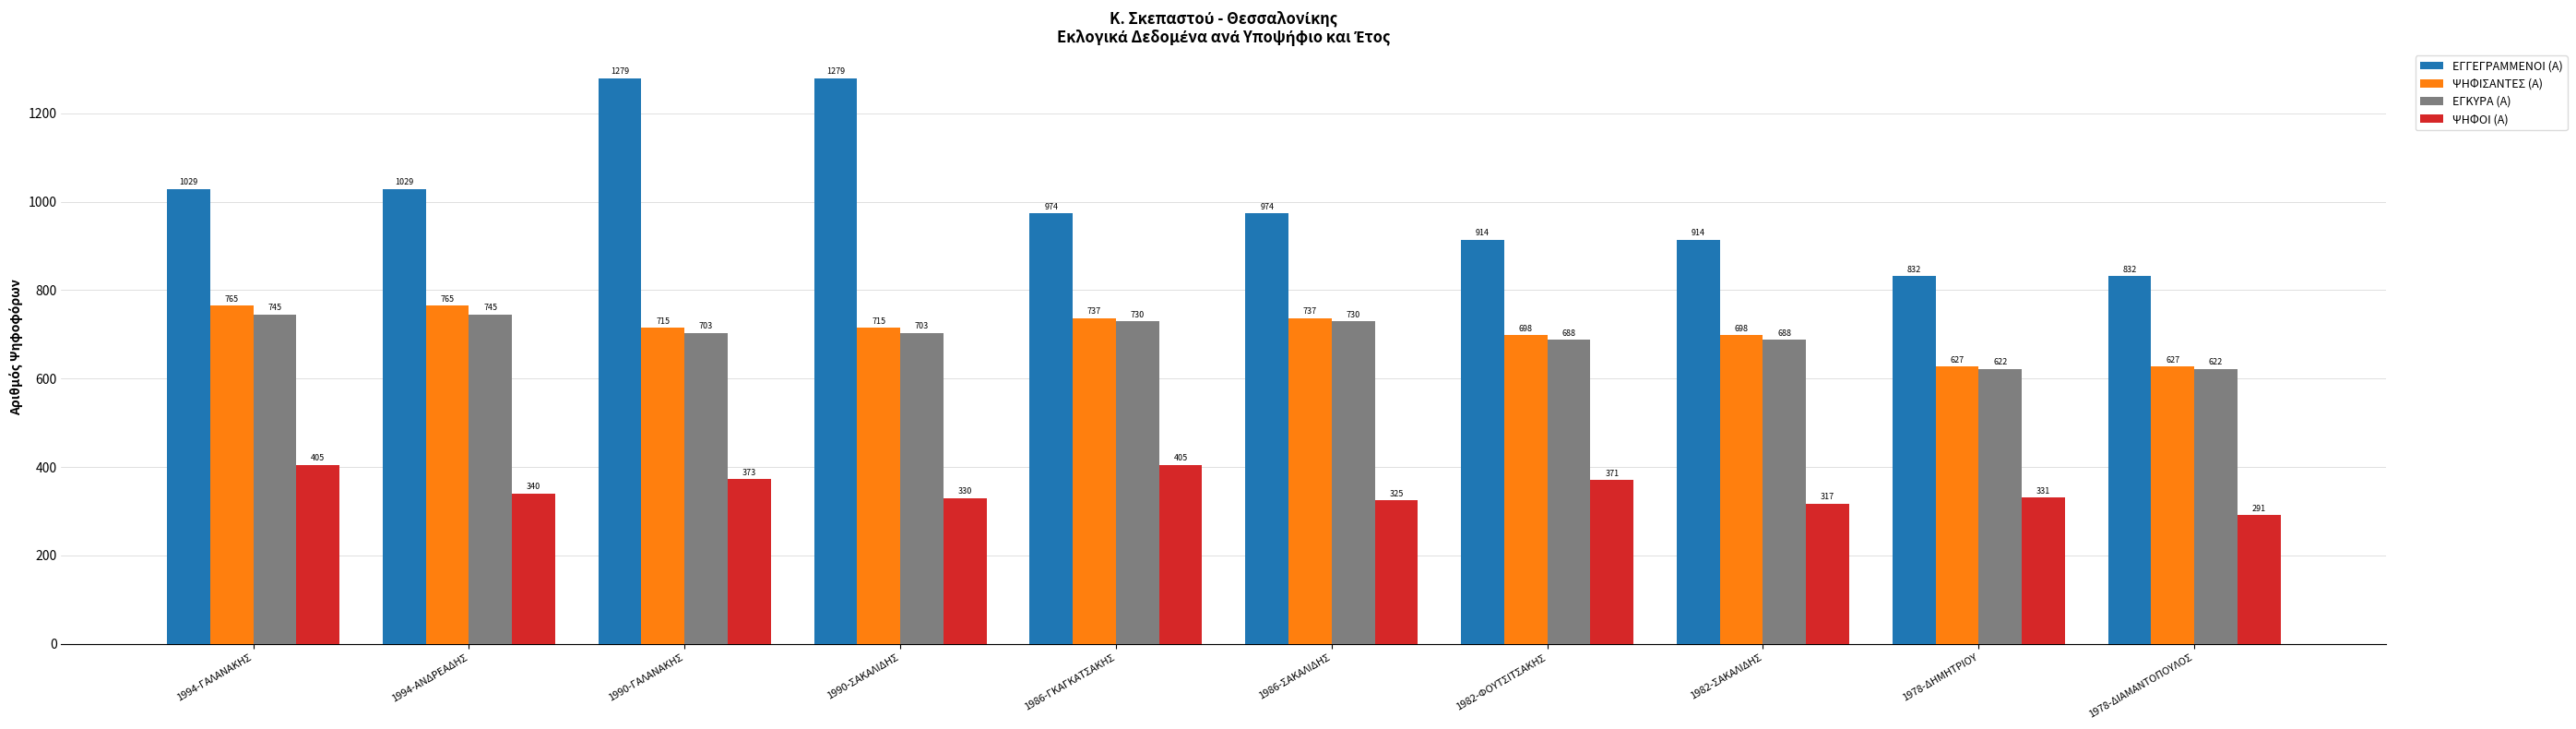

What is the sum of all ΨΗΦΙΣΑΝΤΕΣ (Α) values?

7084